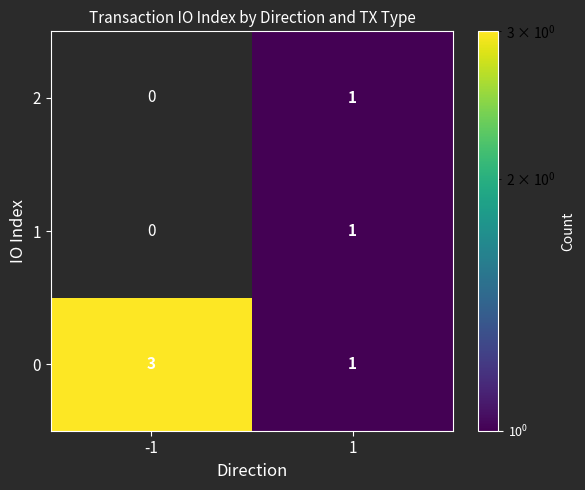

Rank the categories by 0 value from highest to lowest.

-1, 1